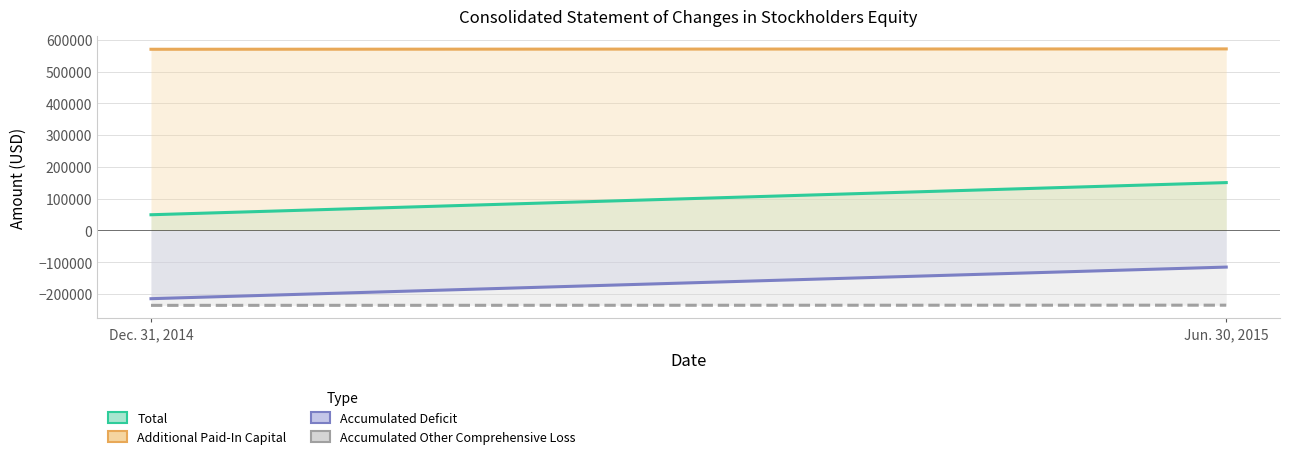

What is the label of the 2nd point from the left?

Jun. 30, 2015